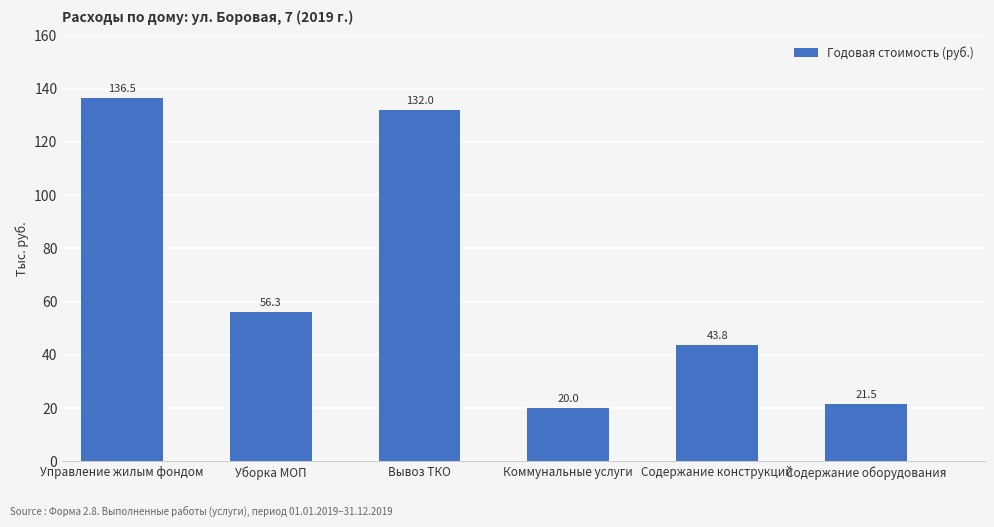

Is it true that the value at Уборка МОП is 56281.9?

True